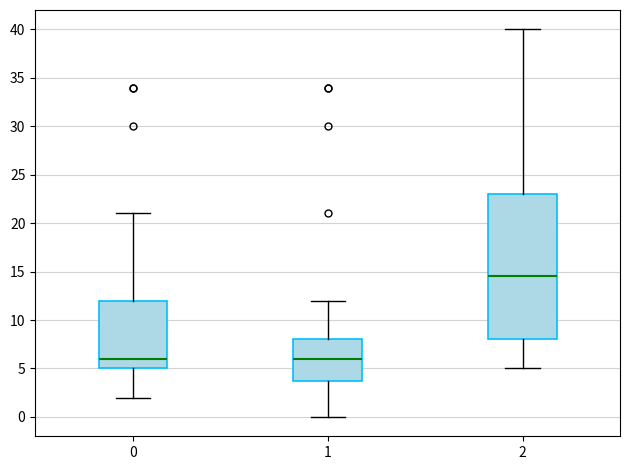

Which box is the tallest, from its lower edge to its upper edge?

2